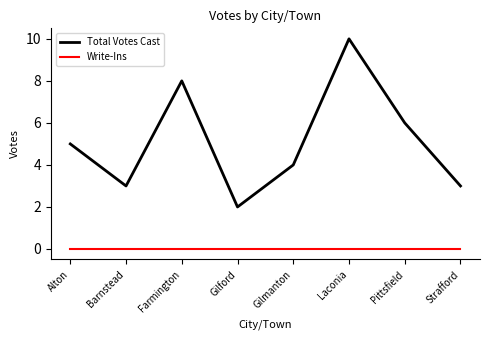

At which category does the chart reach its peak across all series?

Laconia